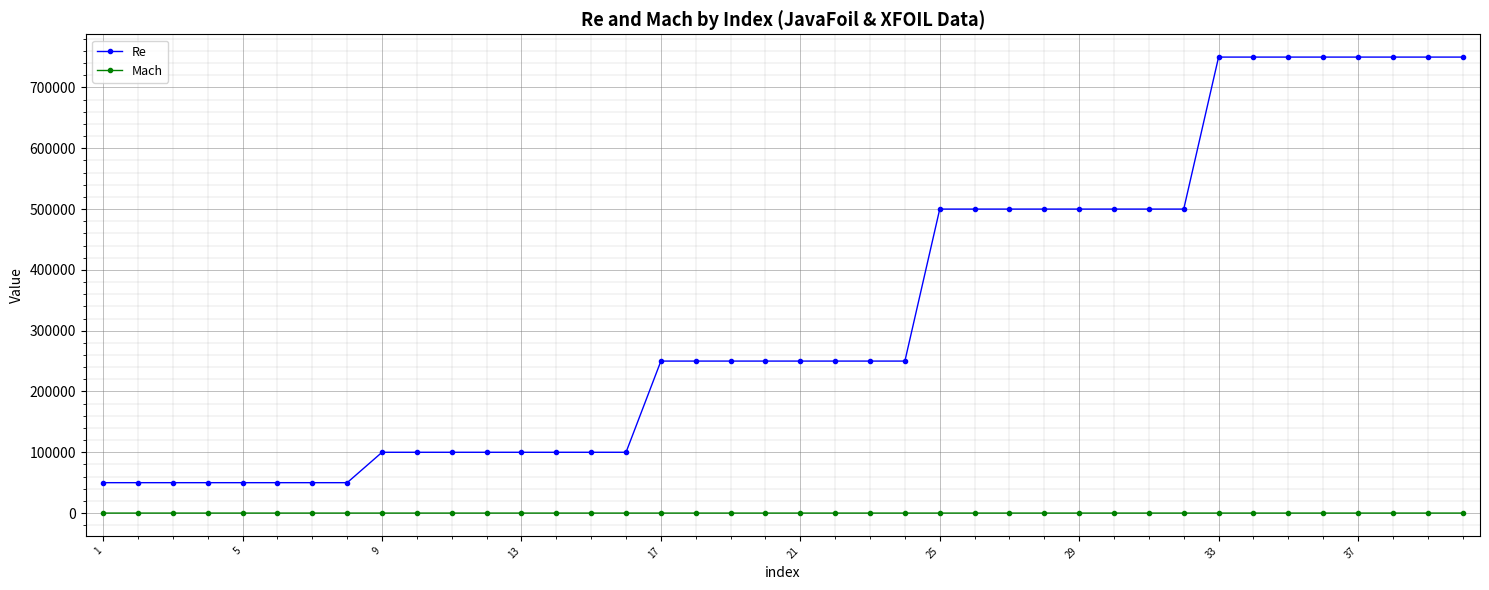

Rank the series by their average value, from lowest to highest.

Mach, Re